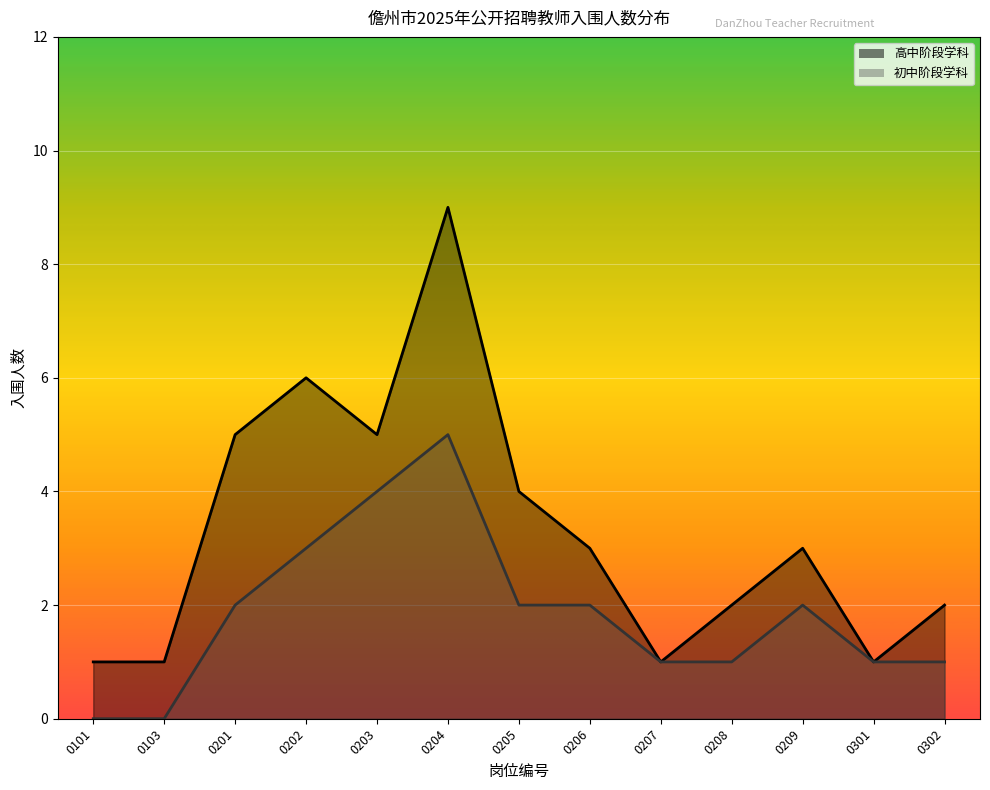

Reading right to left, list all the values displayed in this chart.

高中阶段学科: 2	1	3	2	1	3	4	9	5	6	5	1	1
初中阶段学科: 1	1	2	1	1	2	2	5	4	3	2	0	0